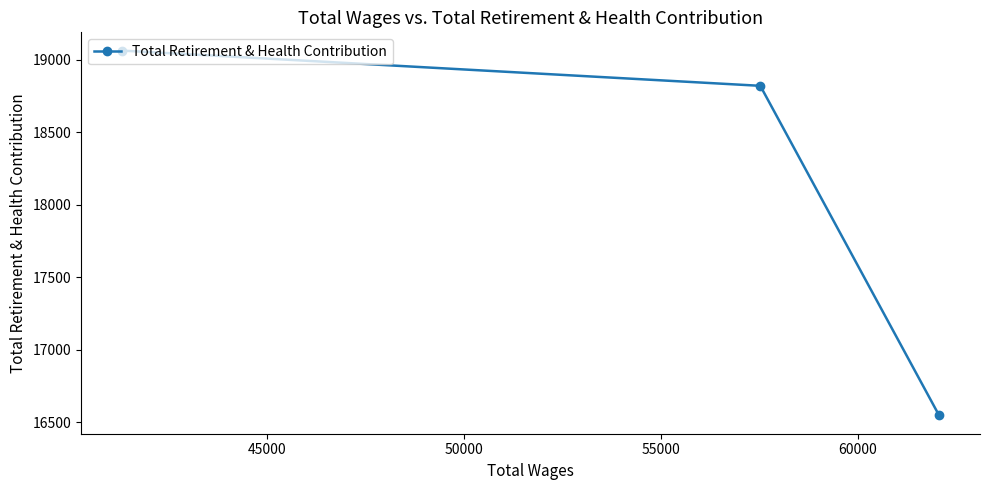

What is the smallest value displayed?

16547